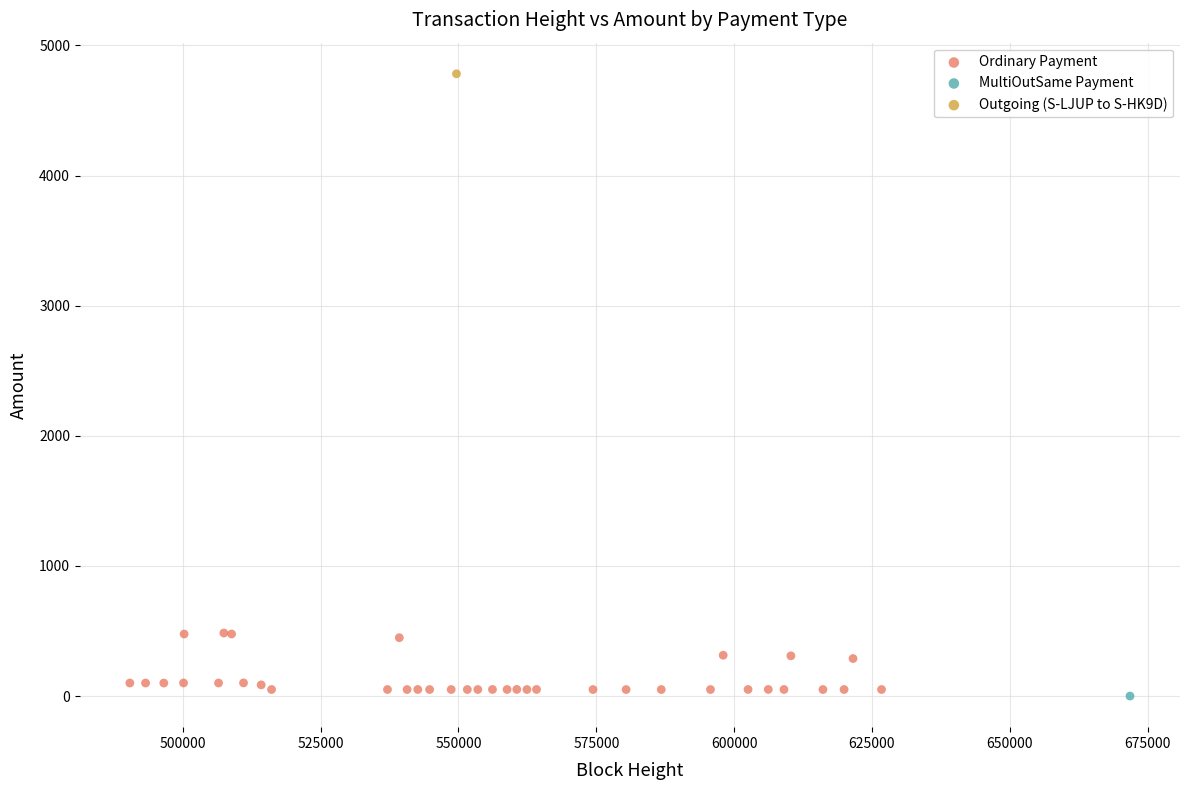

What are all the series names shown in the legend?

Ordinary Payment, MultiOutSame Payment, Outgoing (S-LJUP to S-HK9D)